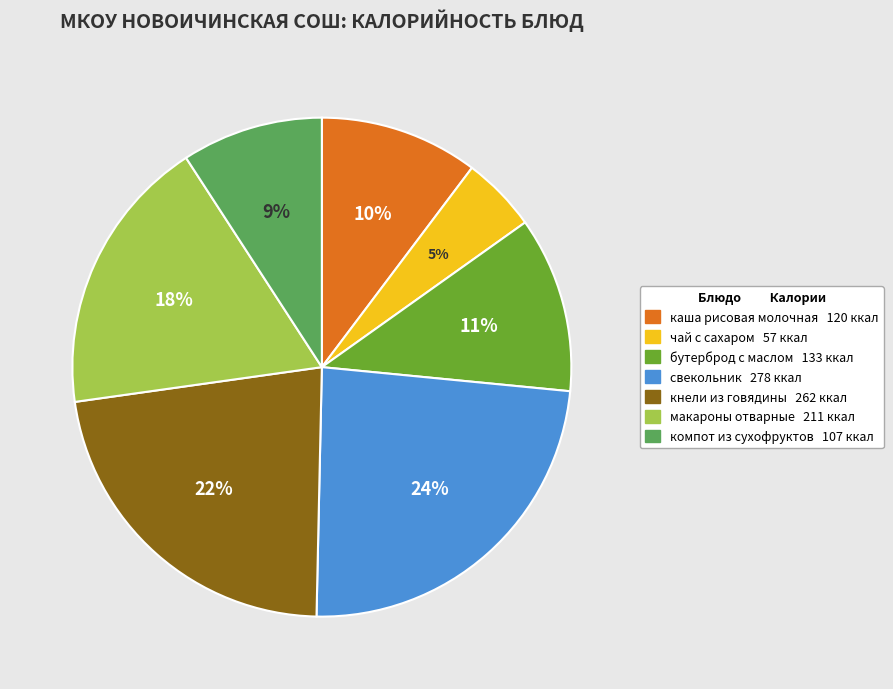

Rank the categories by value from highest to lowest.

свекольник, кнели из говядины, макароны отварные, бутерброд с маслом, каша рисовая молочная, компот из сухофруктов, чай с сахаром